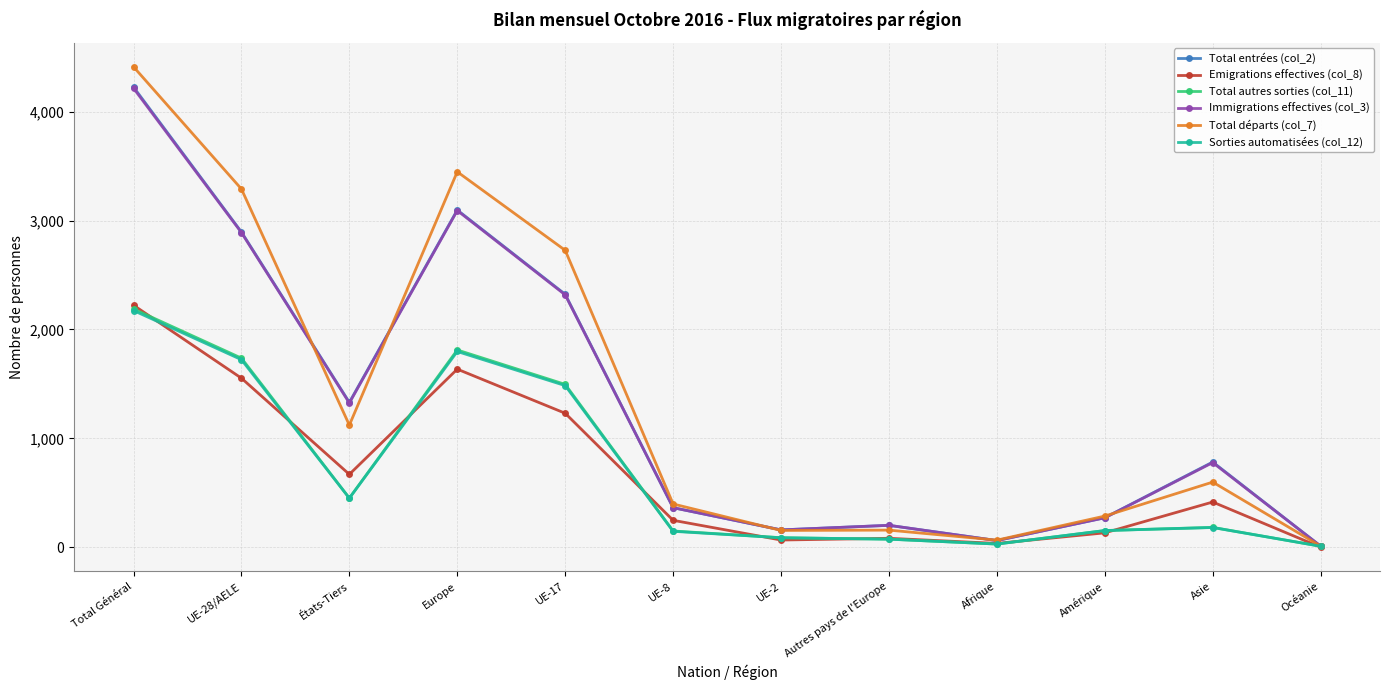

Is it true that Total départs (col_7) equals 4412 at Total Général?

True